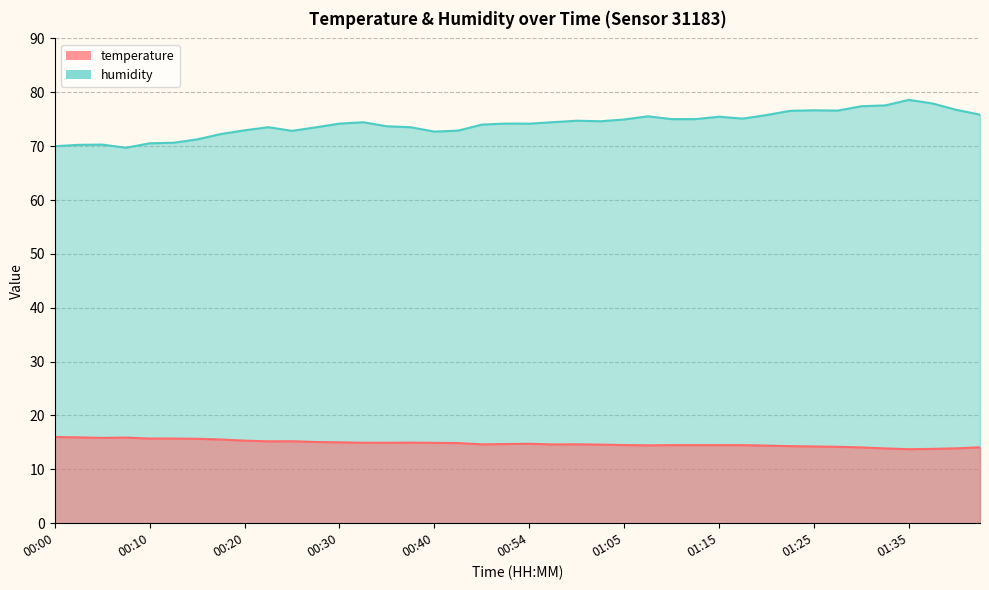

True or false: humidity and temperature intersect in this chart.

False